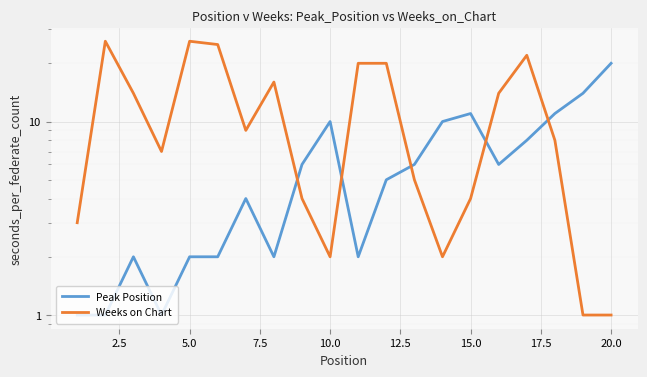

How many intersections are there between Peak Position and Weeks on Chart?

5